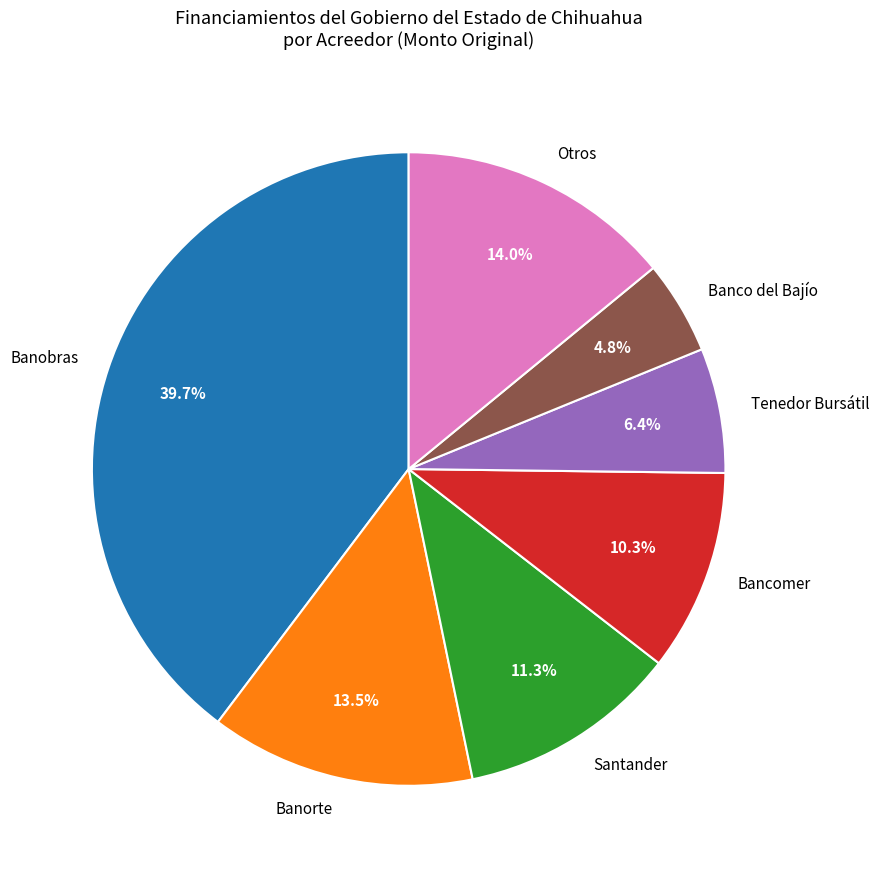

How many segments does this pie chart have?

7